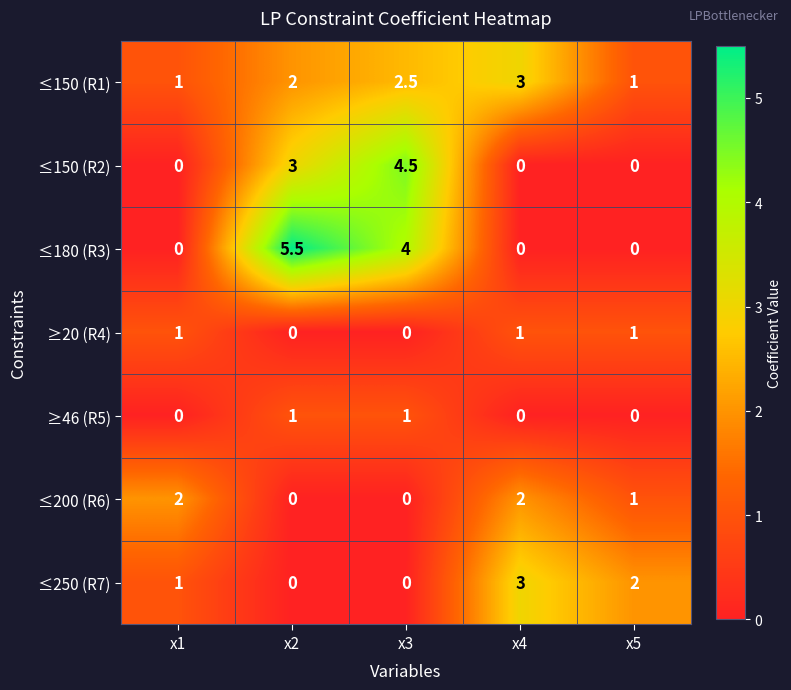

What is the total value across all series at x1?

5.0